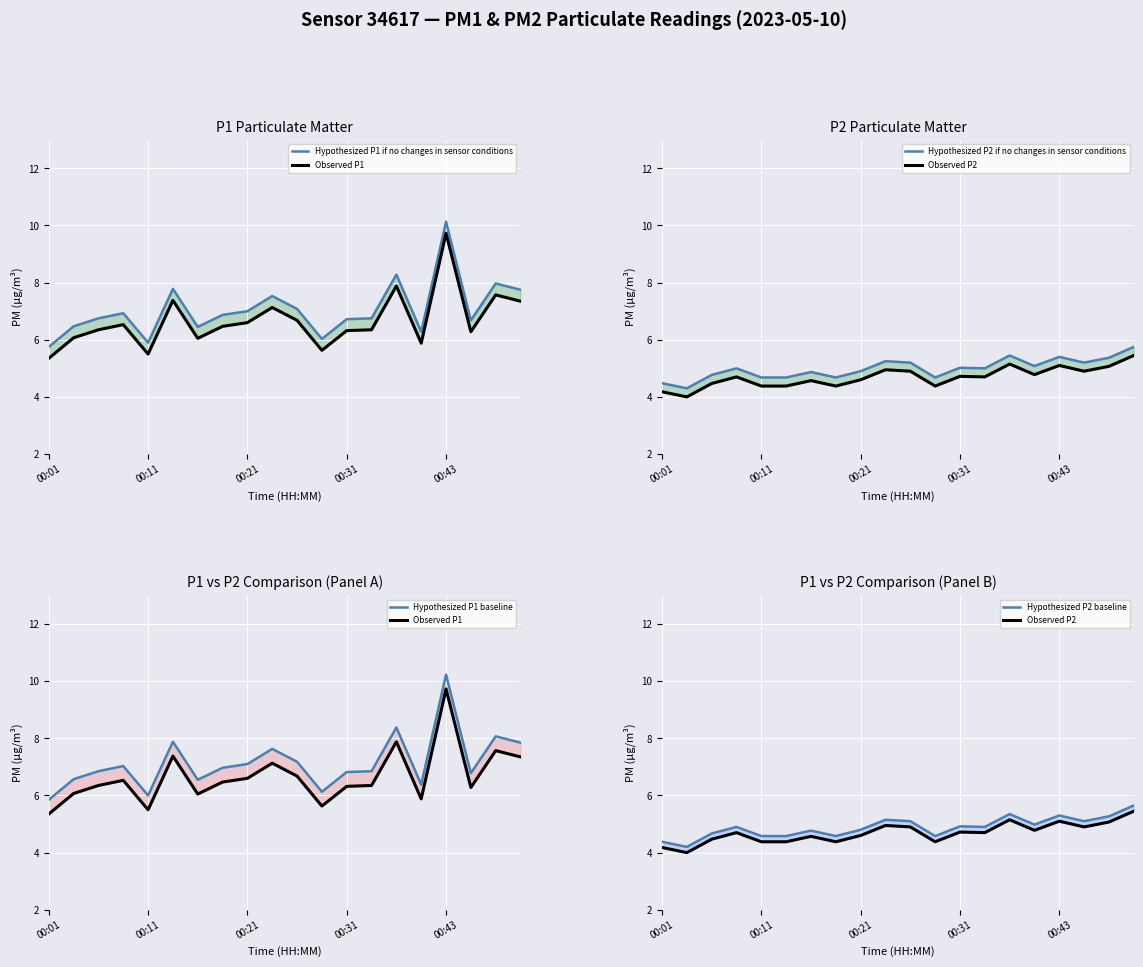

Rank the series at 6 from lowest to highest value.

Observed P2, Hypothesized P2 baseline, Hypothesized P2 if no changes in sensor conditions, Observed P1, Hypothesized P1 if no changes in sensor conditions, Hypothesized P1 baseline